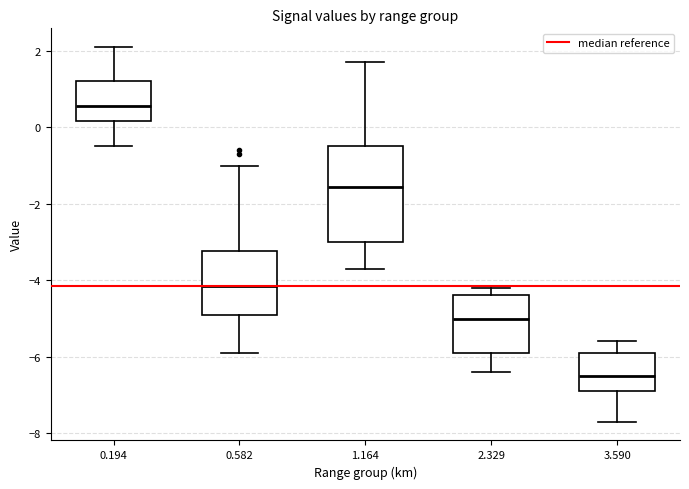

Reading left to right, transcribe this box plot: for each box, give where its median line is, the range the box spans, and where its two whiskers end, as read against the y-axis. The values are not printed on the chart, so give them approximately, as read against the axis.

0.194: median 0.6, box 0.2 to 1.2, whiskers -0.4 to 2.2
0.582: median -4.2, box -4.8 to -3.2, whiskers -5.8 to -1.0
1.164: median -1.6, box -3.0 to -0.4, whiskers -3.6 to 1.8
2.329: median -5.0, box -5.8 to -4.4, whiskers -6.4 to -4.2
3.590: median -6.4, box -6.8 to -5.8, whiskers -7.6 to -5.6